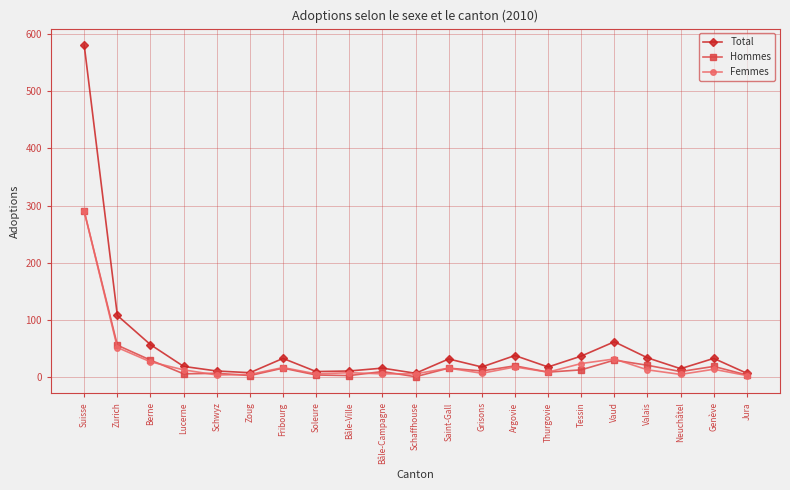

What are all the series names shown in the legend?

Total, Hommes, Femmes